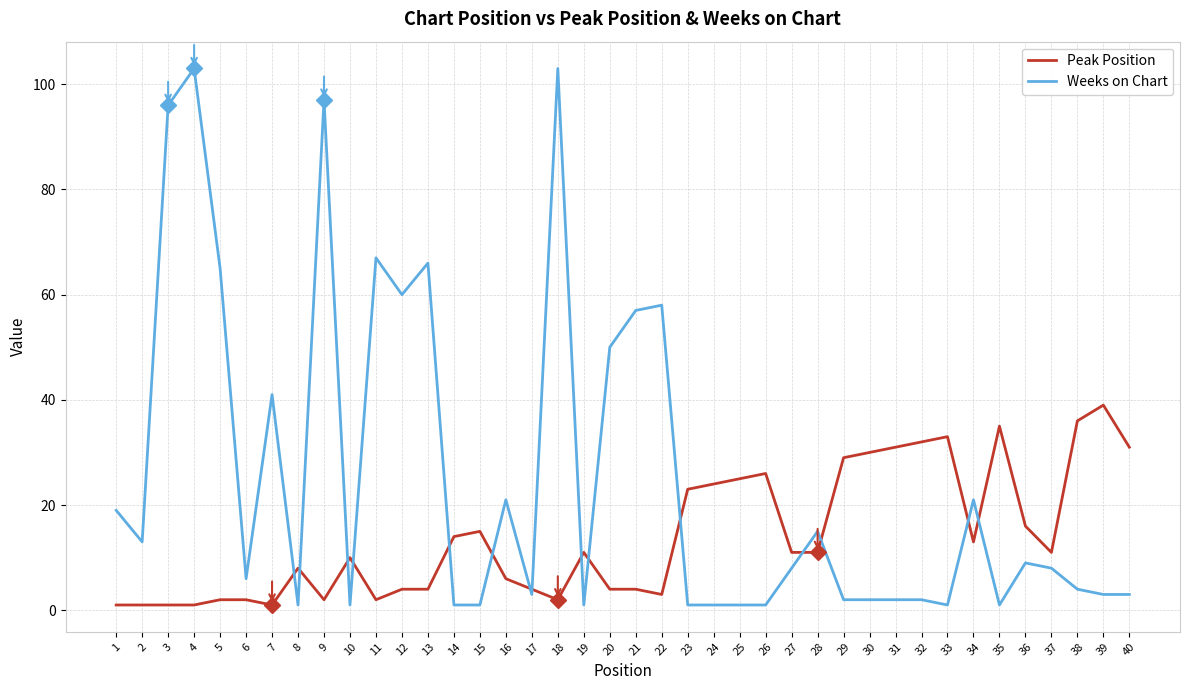

The Peak Position series shows 13 at 34. True or false?

True